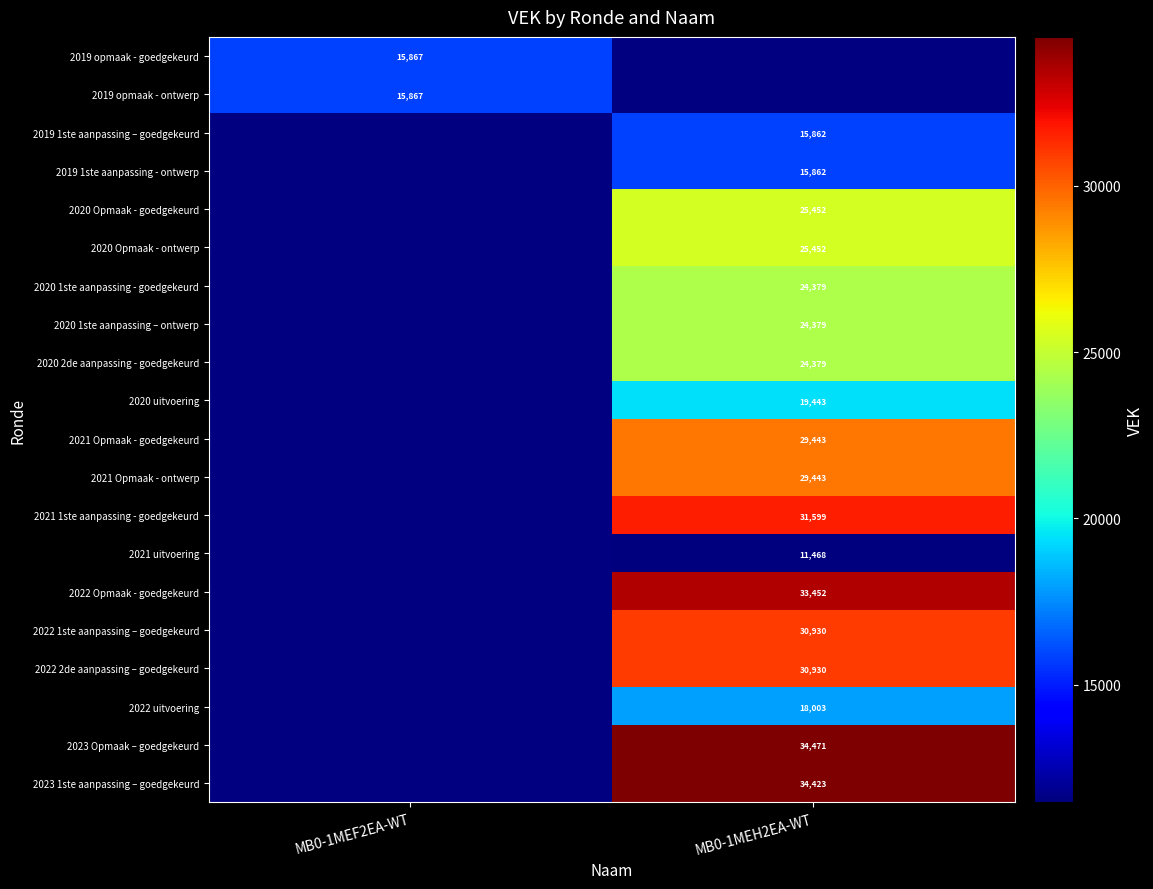

True or false: 2019 1ste aanpassing – goedgekeurd has a value of 15862 at MB0-1MEH2EA-WT.

True